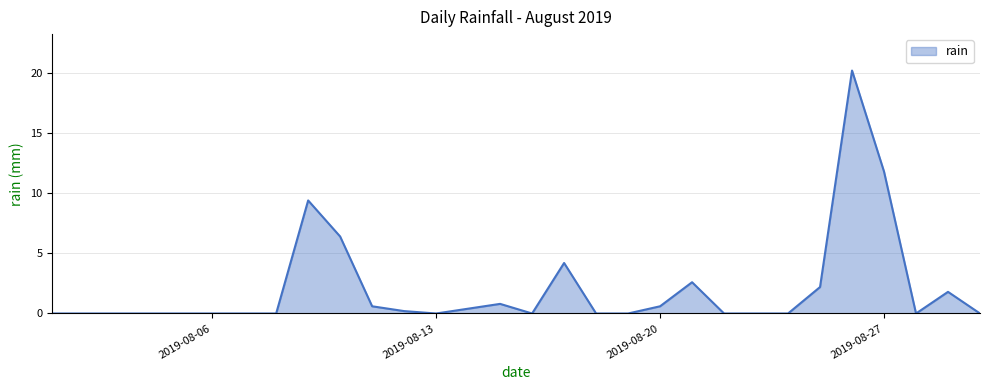

What is the difference between the maximum and minimum values?

20.2